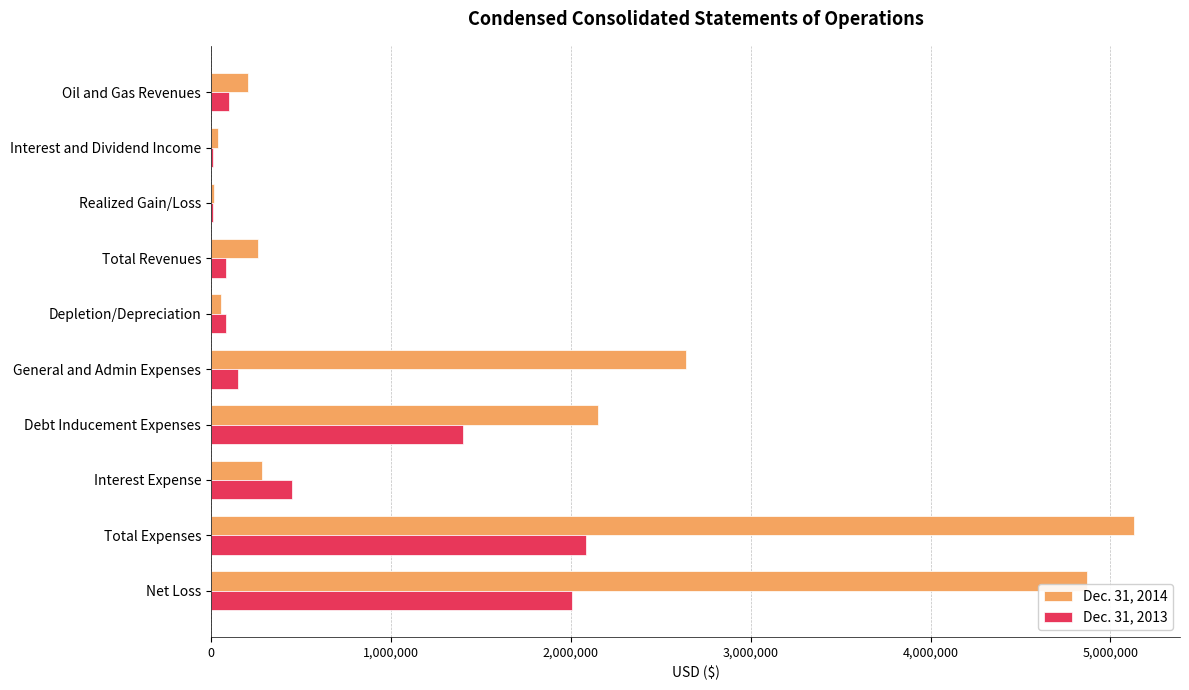

Which series has the largest total across all categories?

Dec. 31, 2014